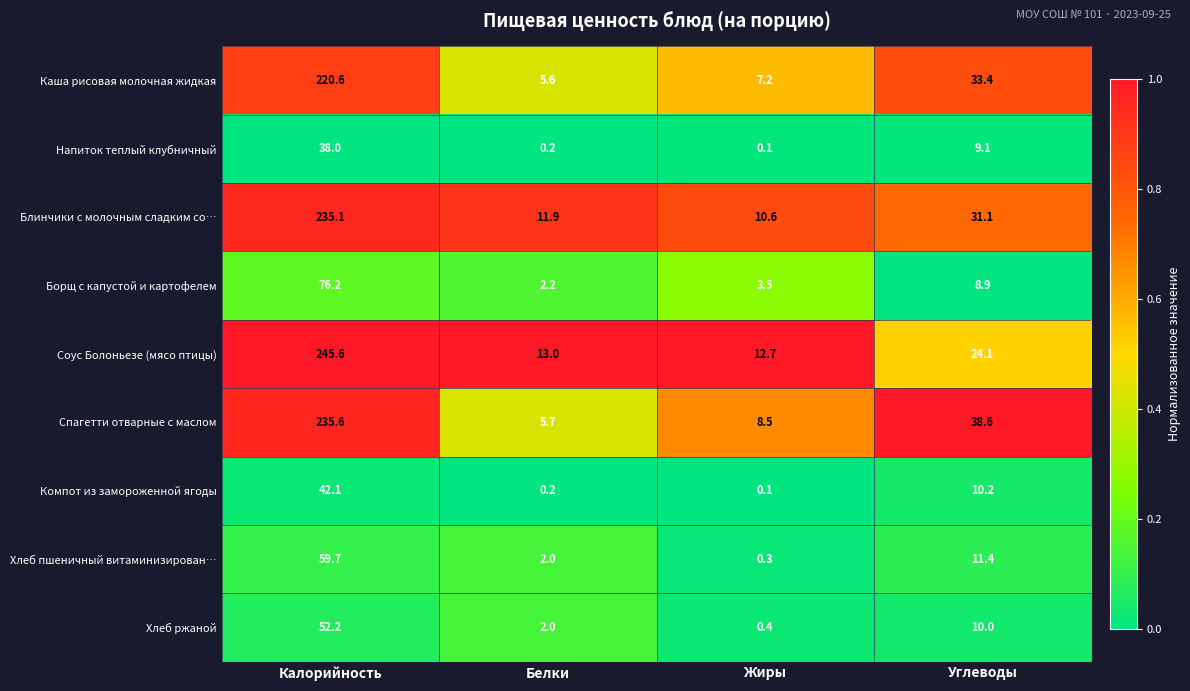

Which category has the lowest value across all series?

Жиры